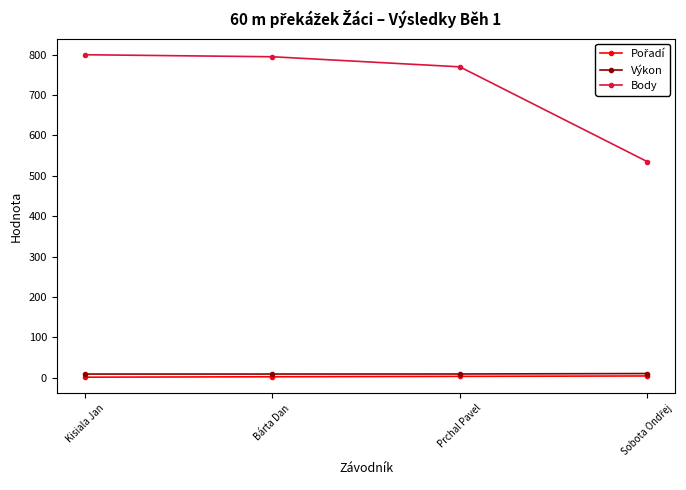

Which series has the largest range (max minus min)?

Body